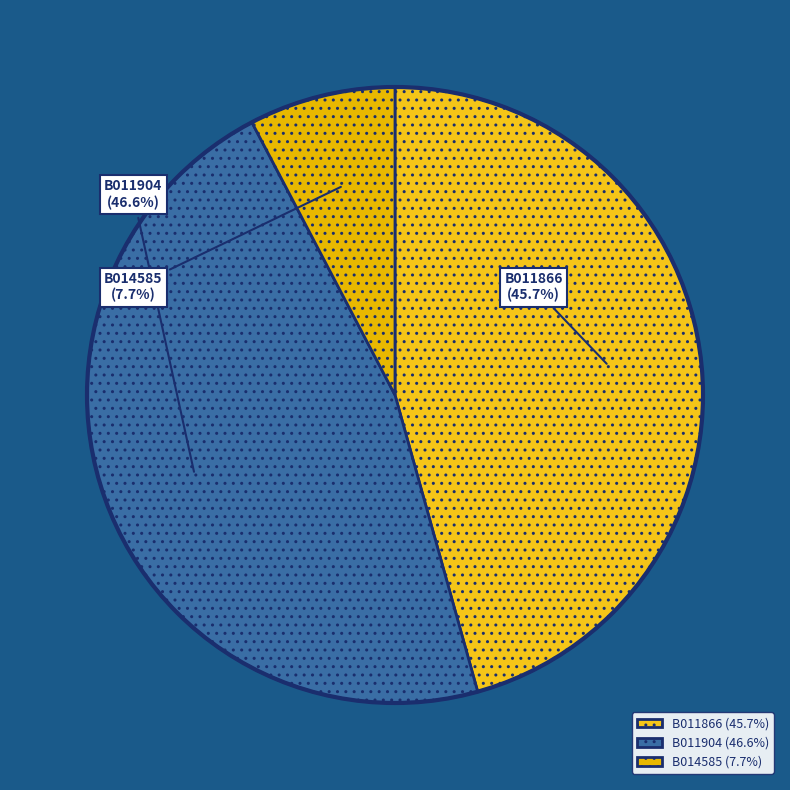

To the nearest percent, what is the difference between the B014585 and B011866 slice percentages?

38%